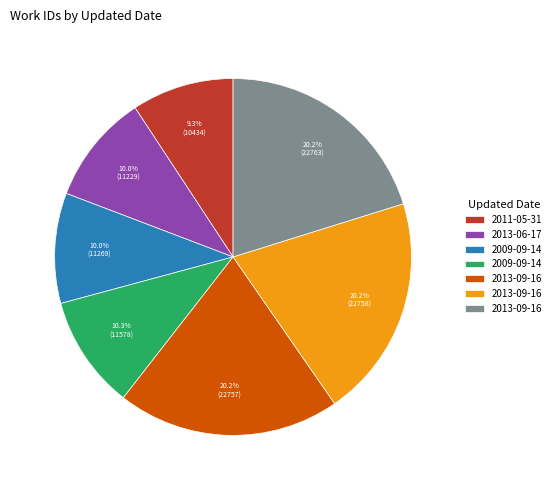

Does any single category account for the majority?

No